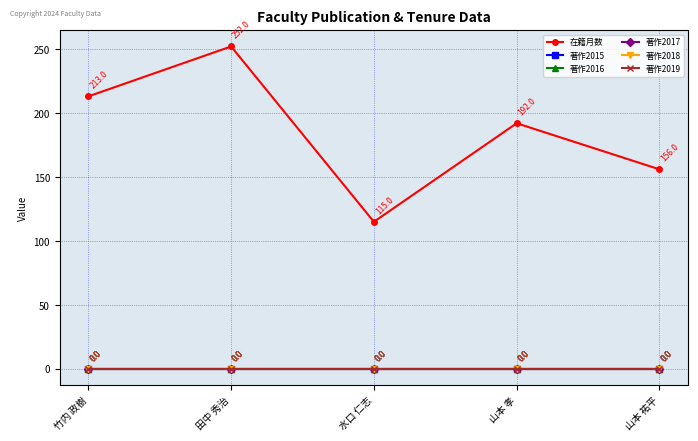

How many interior local valleys does the 在籍月数 series have?

1